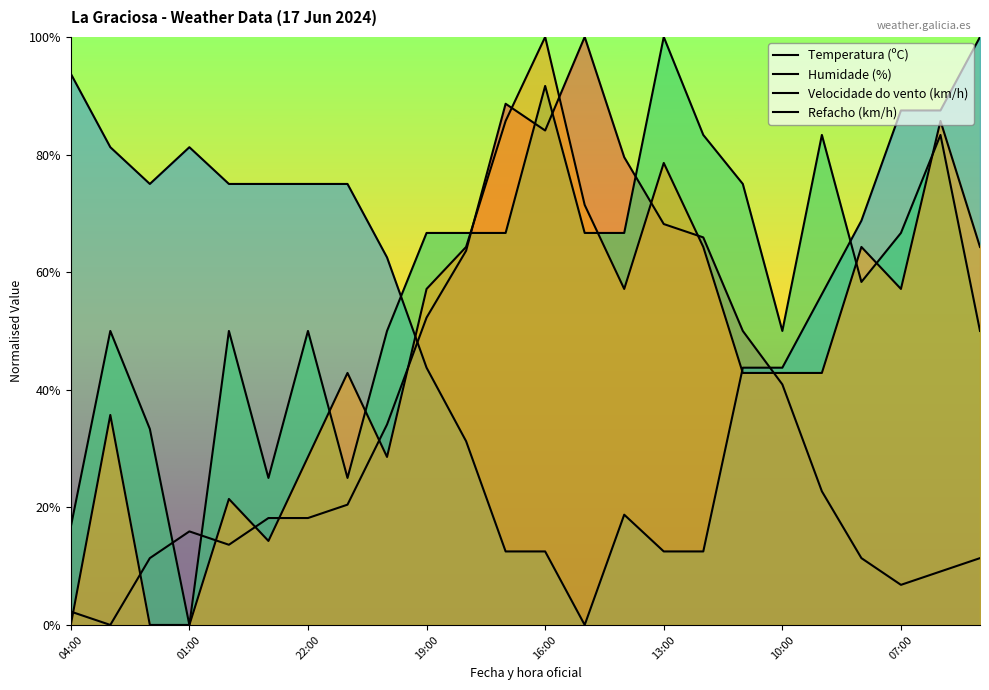

Which series ends up on top after the final intersection of Velocidade do vento (km/h) and Temperatura (ºC)?

Velocidade do vento (km/h)